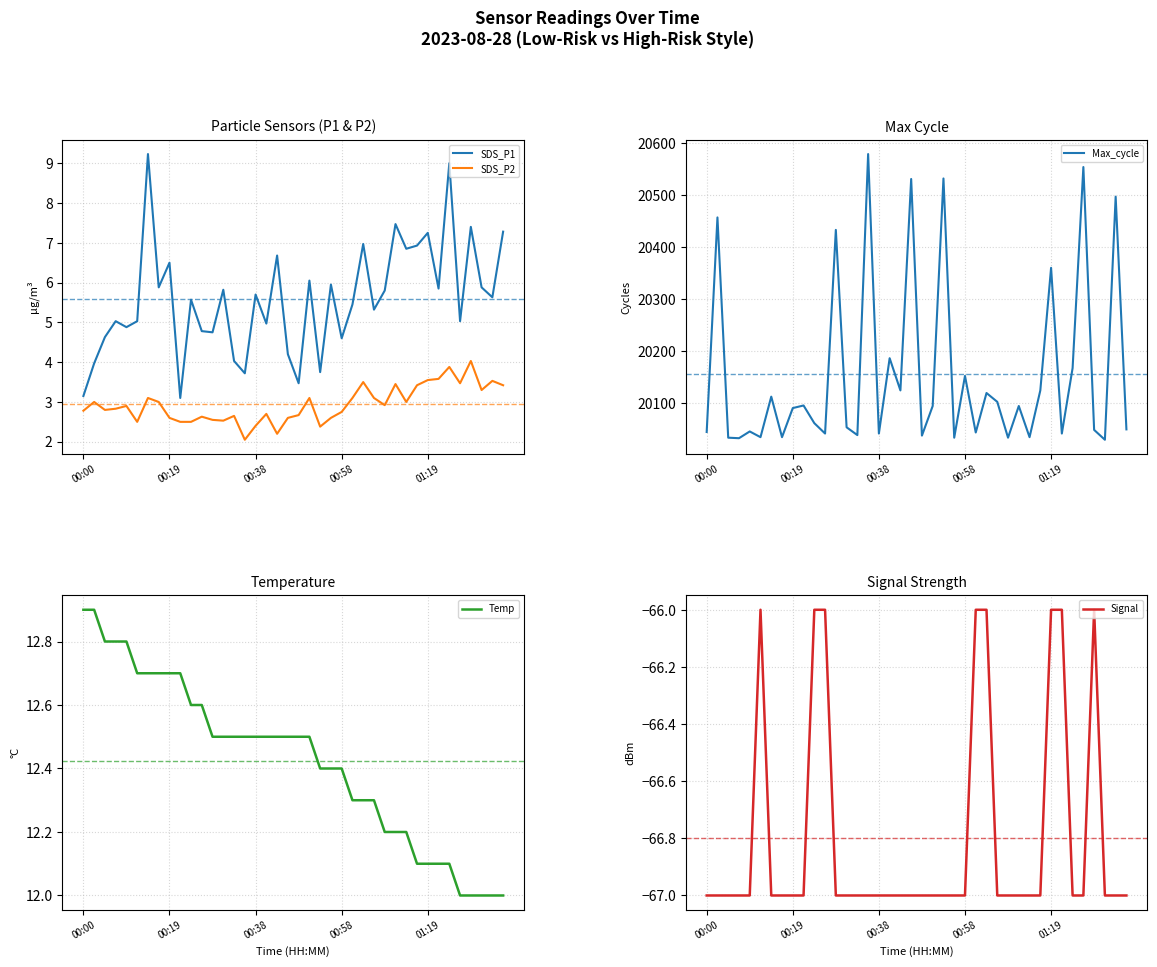

At which label does Temp reach its peak?

00:00